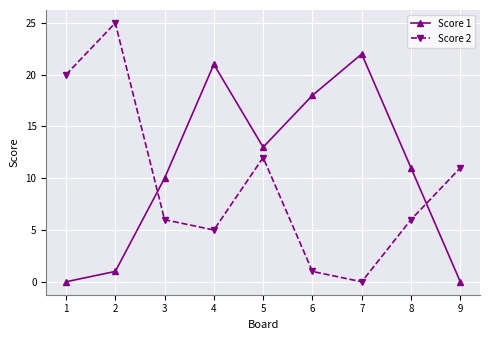

Reading left to right, list all the values displayed in this chart.

Score 1: 0	1	10	21	13	18	22	11	0
Score 2: 20	25	6	5	12	1	0	6	11